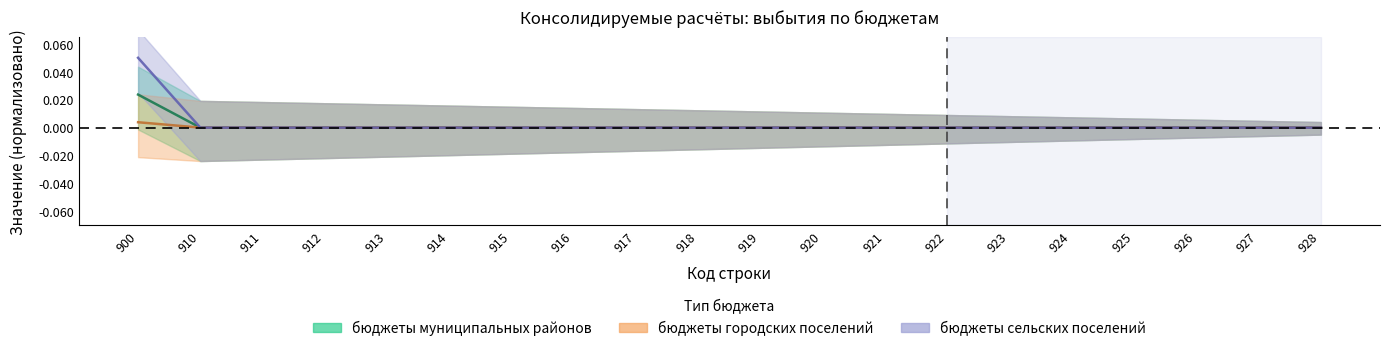

Which category has the lowest value in the бюджеты сельских поселений series?

910